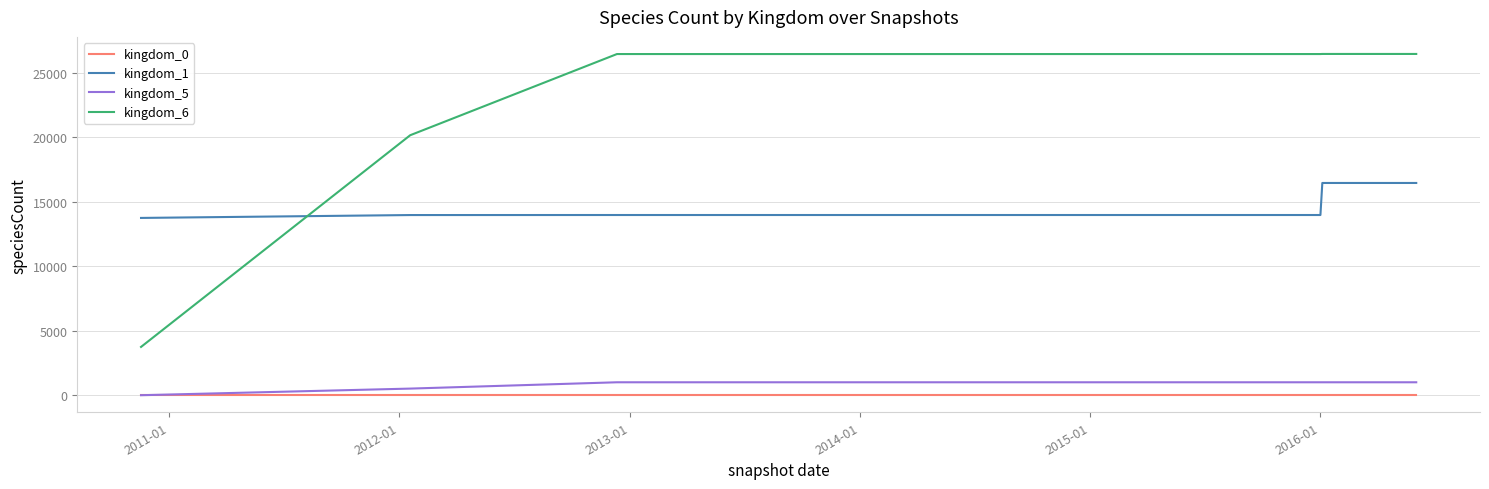

What is the difference between the maximum and second lowest values in the kingdom_5 series?

490